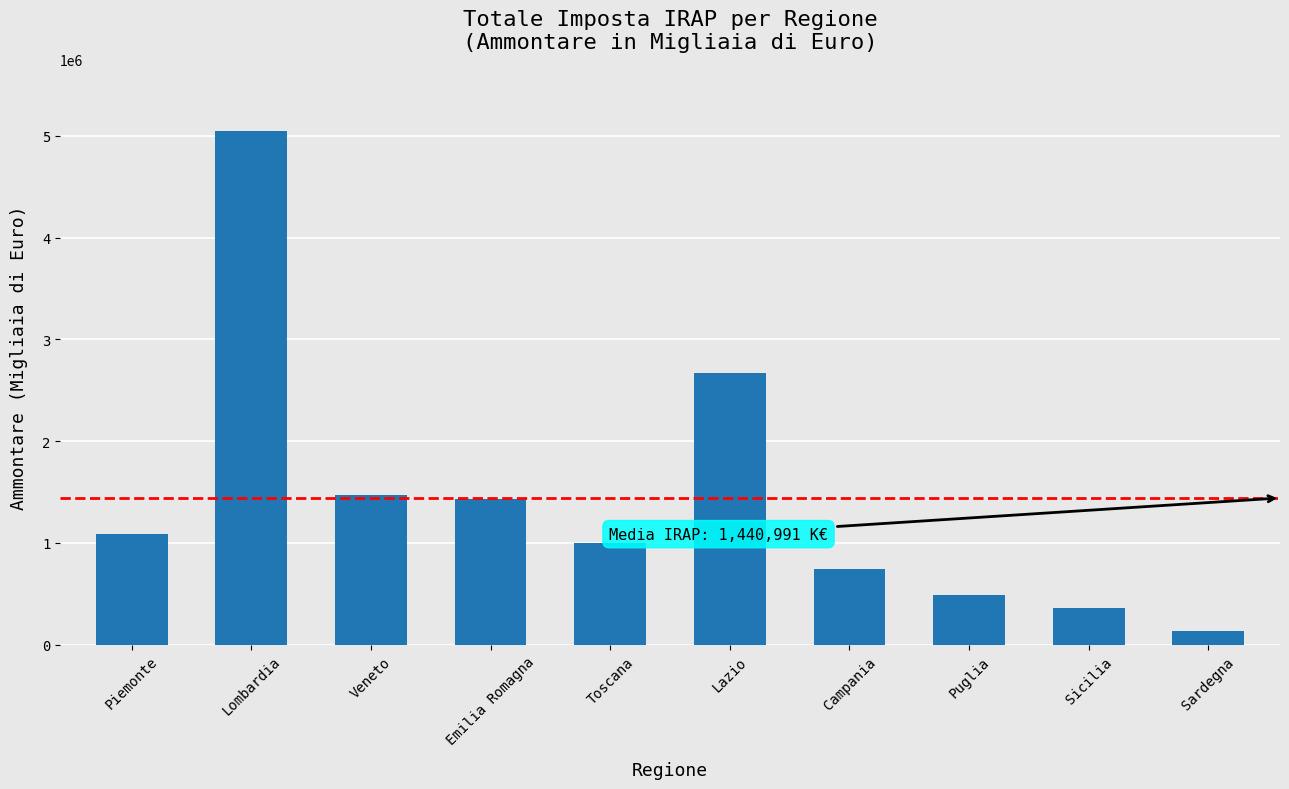

What is the ratio of the value at Sicilia to the value at Sardegna?

2.7